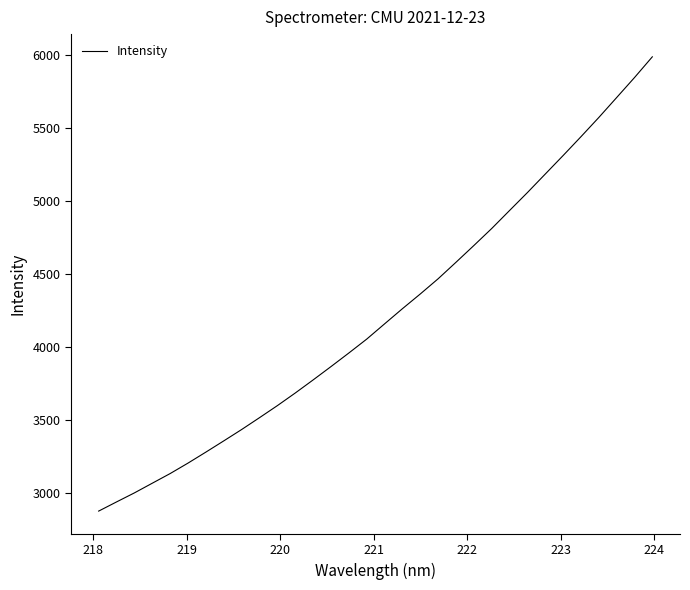

How many distinct data groups are displayed?

1